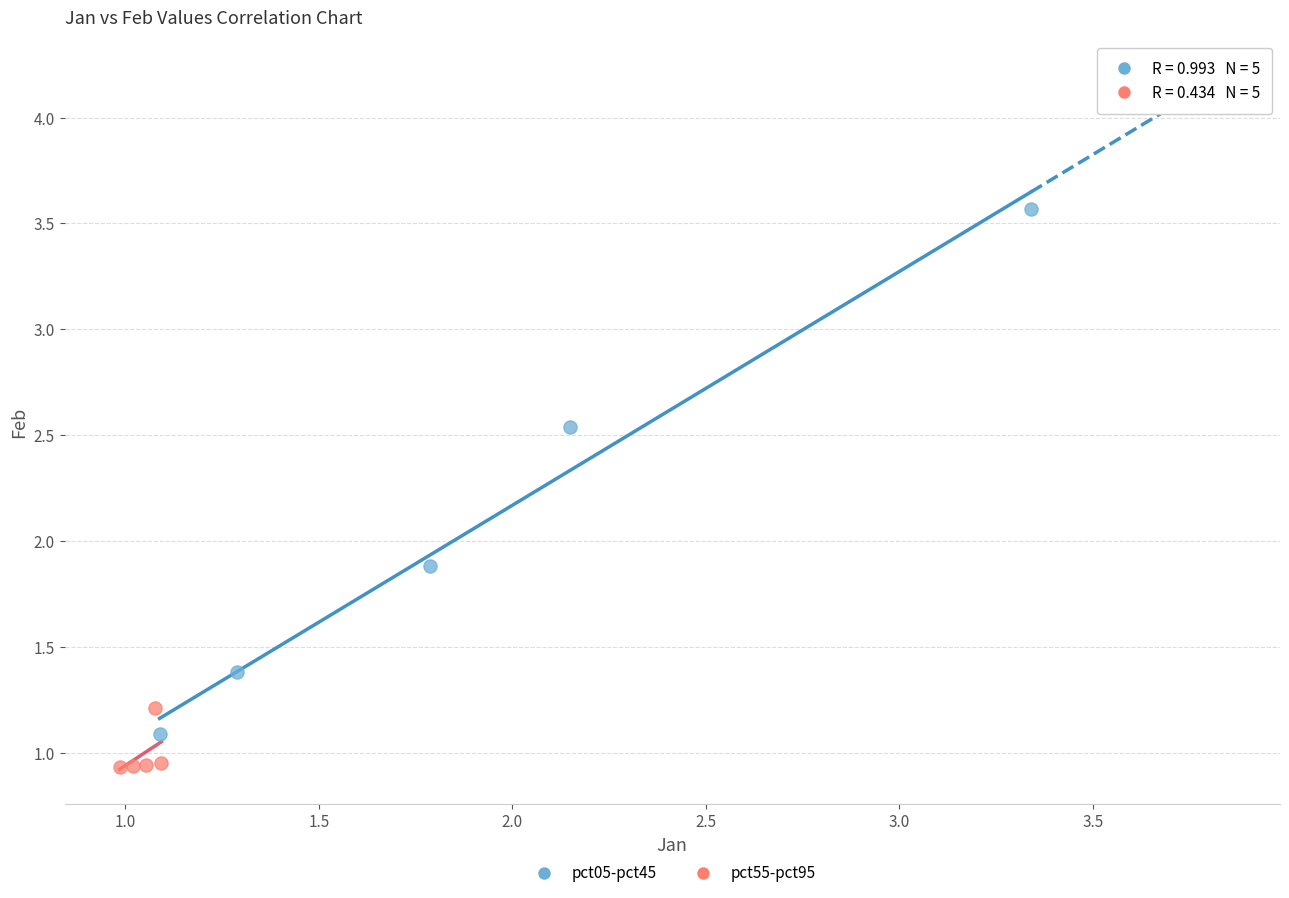

Which series reaches the minimum Y coordinate?

pct55-pct95